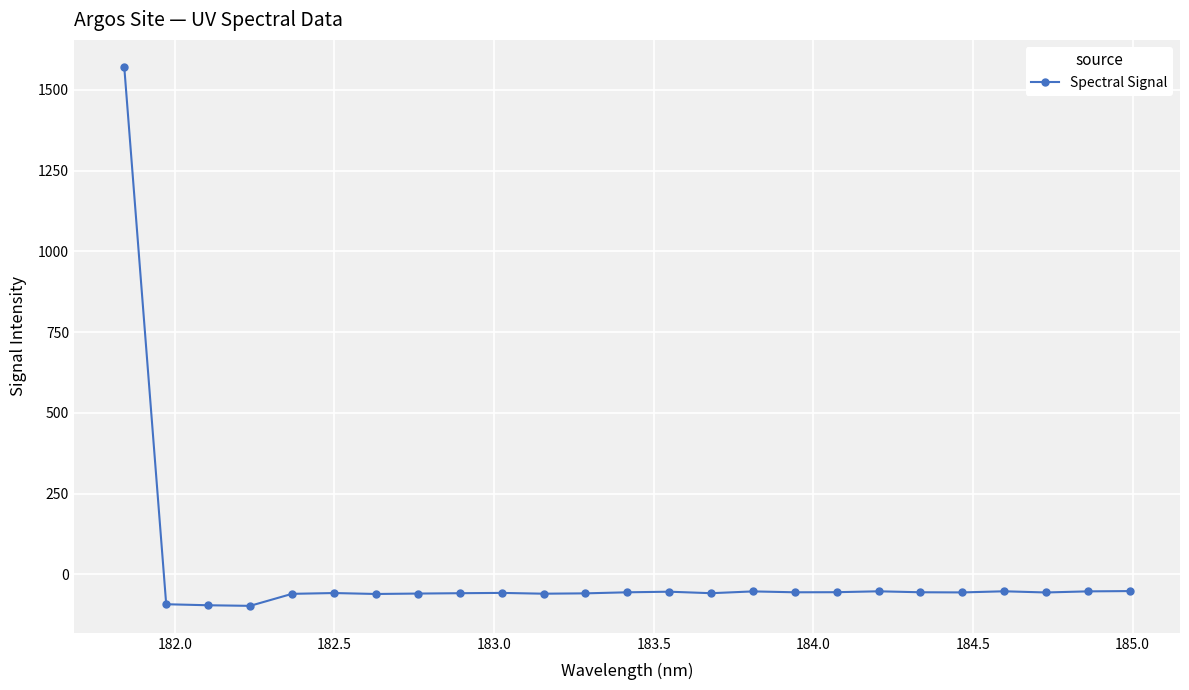

What is the sum of all values?

94.7